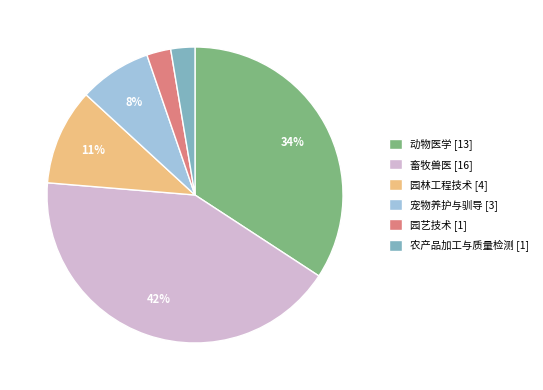

Is the sum of 畜牧兽医 and 园艺技术 greater than half?

No